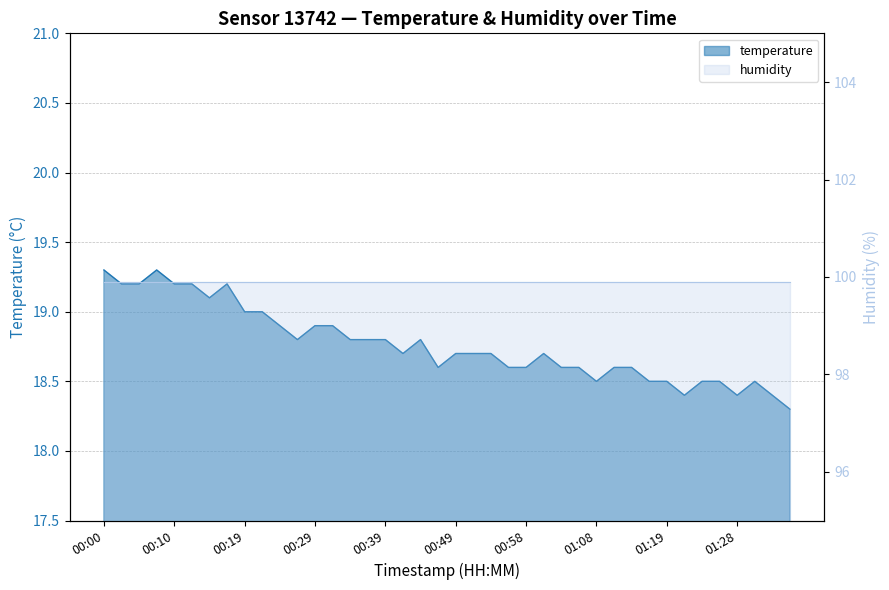

What is the average value?

18.8